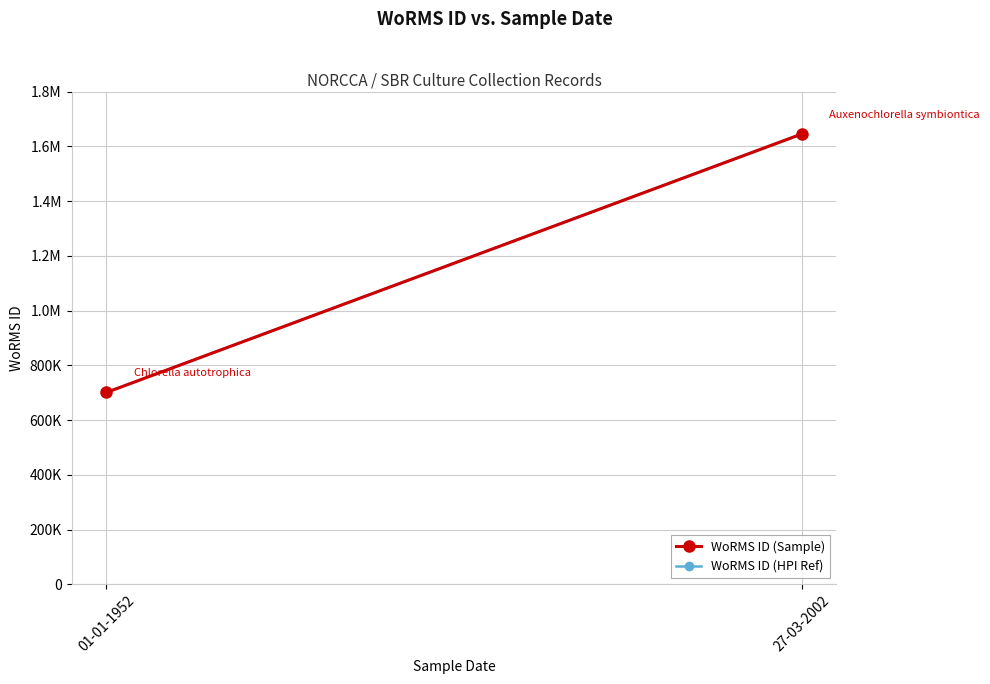

Which series has the largest total across all categories?

WoRMS ID (Sample)